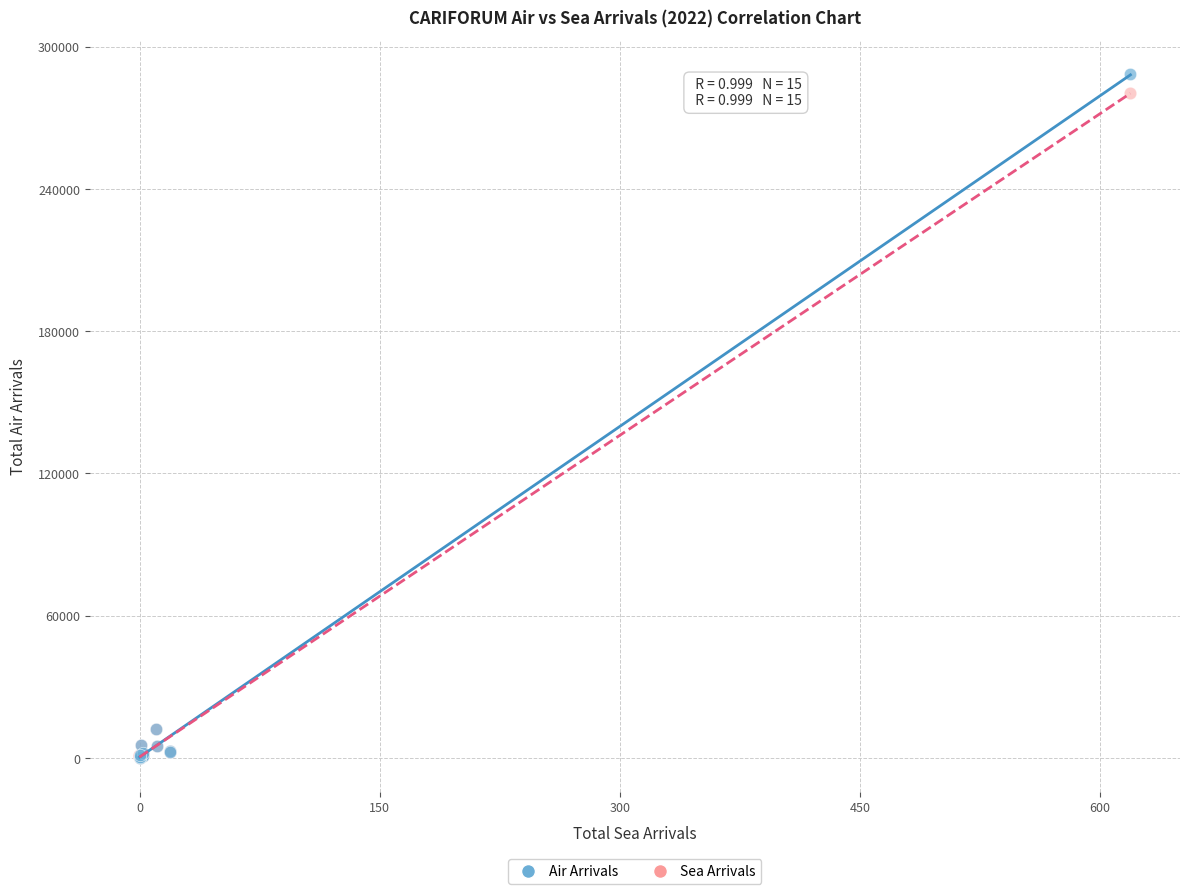

Which series contains the highest Y value?

Air Arrivals